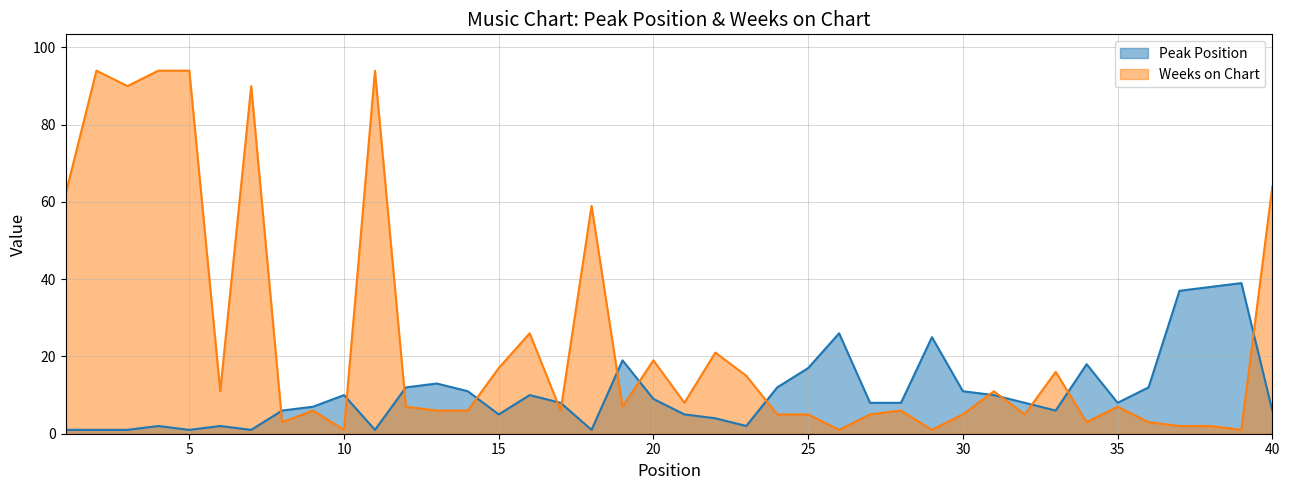

At how many categories does at least one series exceed 12?

24